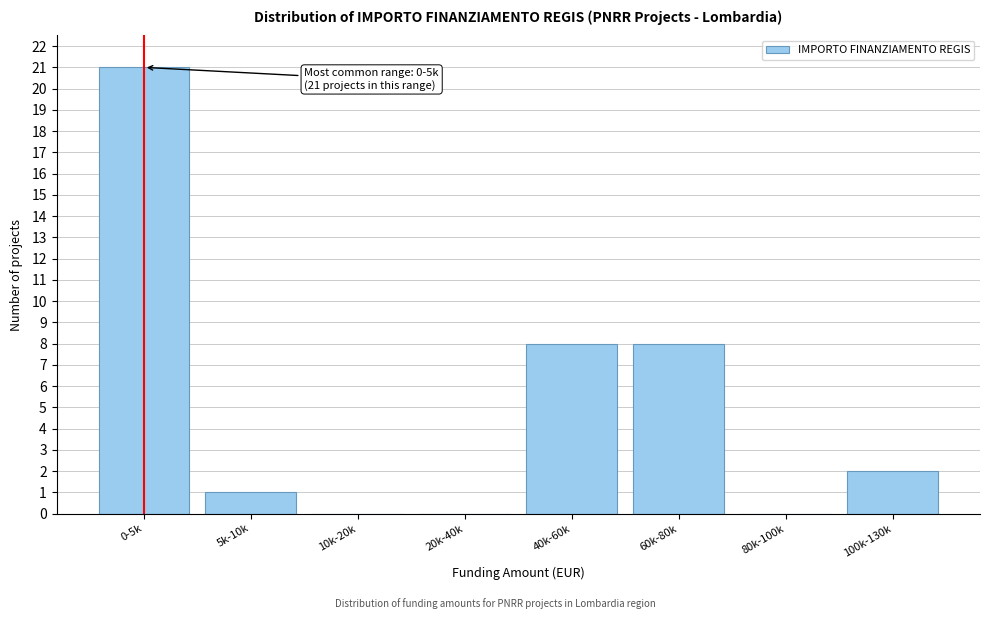

Reading left to right, list all the values displayed in this chart.

0-5k=21	5k-10k=1	10k-20k=0	20k-40k=0	40k-60k=8	60k-80k=8	80k-100k=0	100k-130k=2